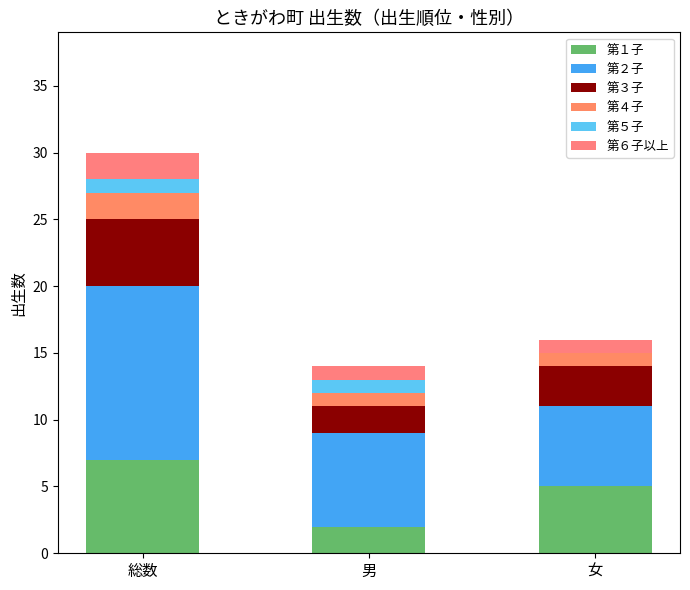

How many distinct data groups are displayed?

6